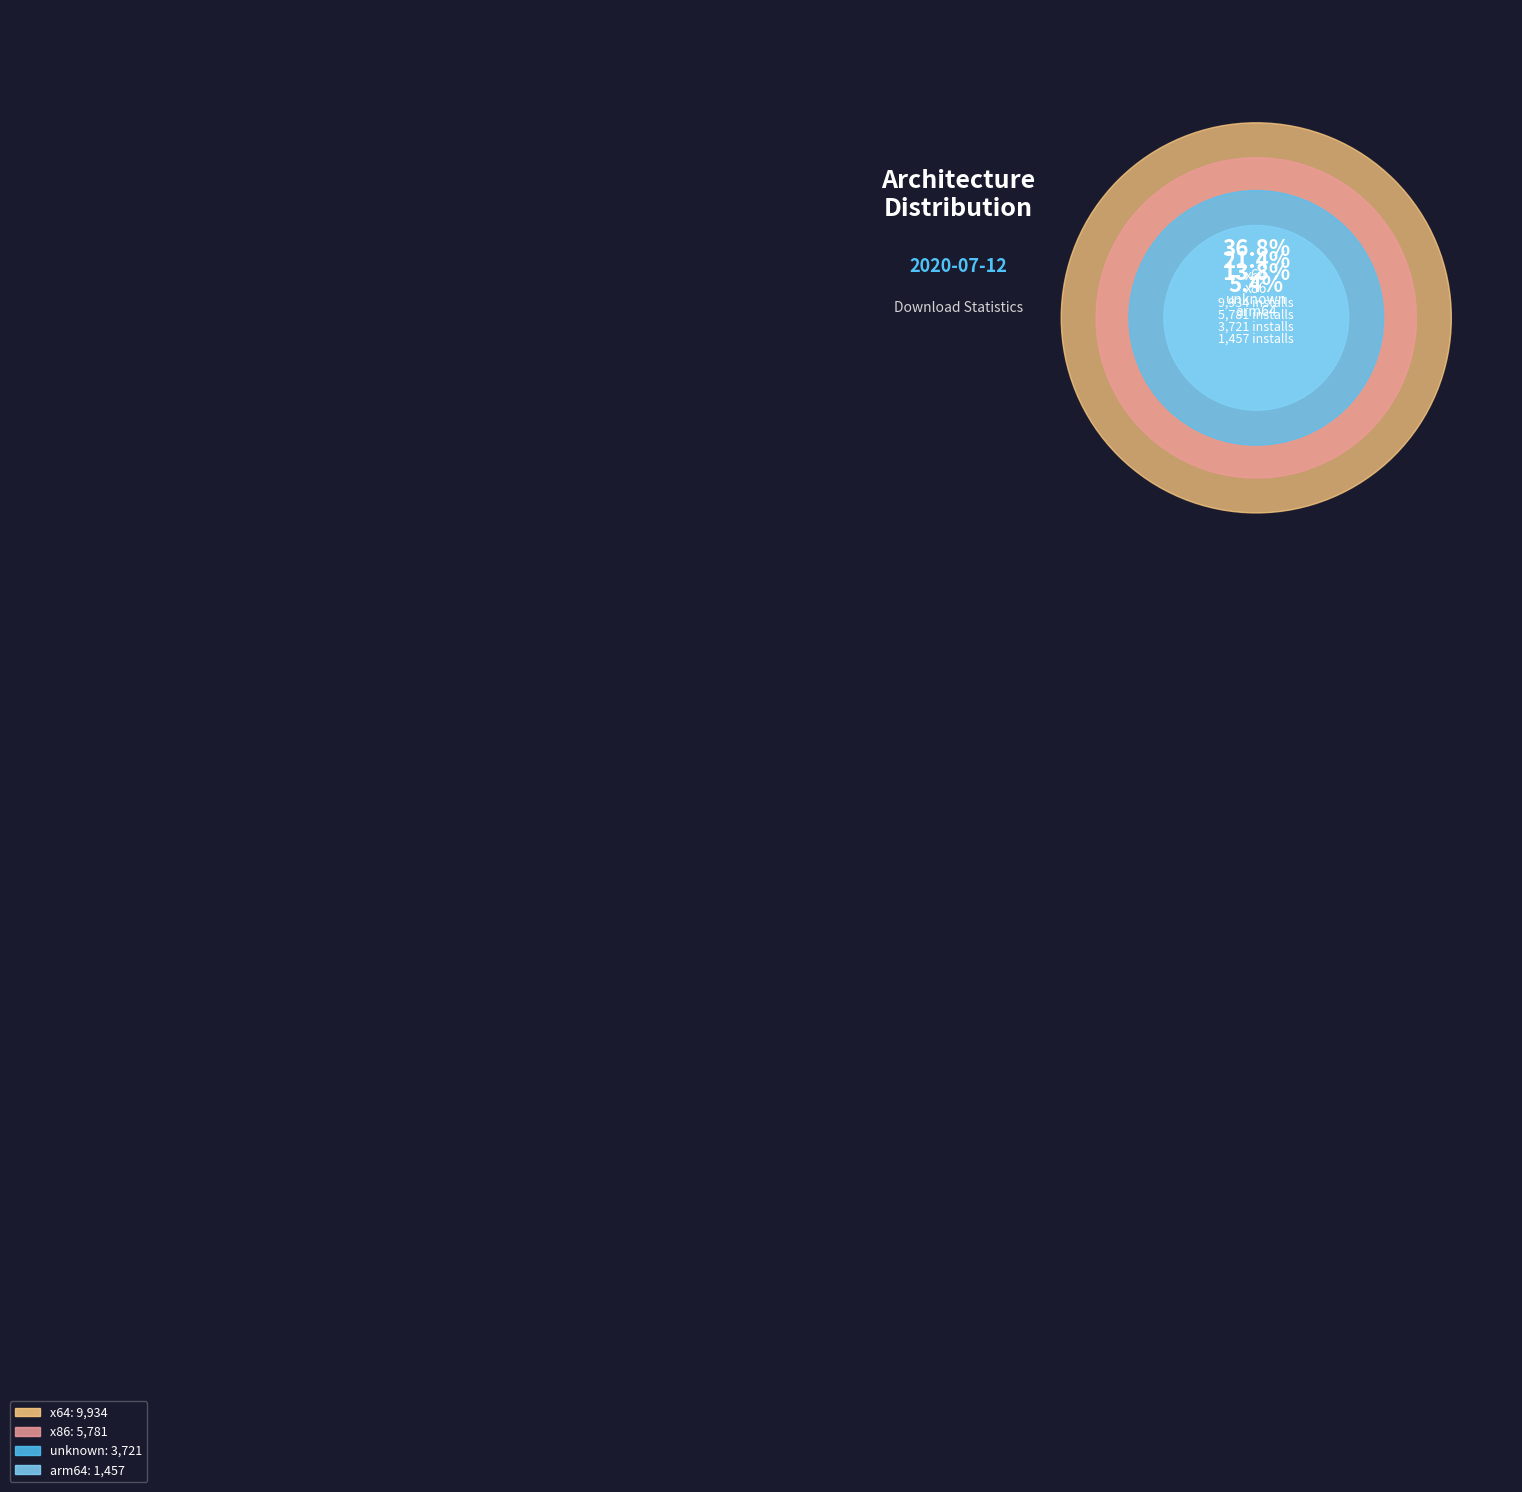

To the nearest percent, what is the difference between the largest and smallest slice percentages?

33%